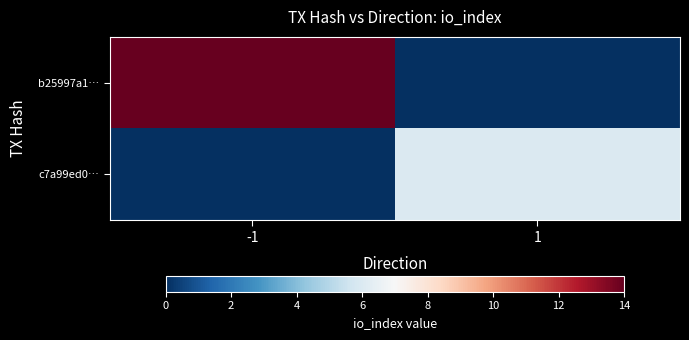

Rank the series by their maximum value, from highest to lowest.

b25997a1…, c7a99ed0…